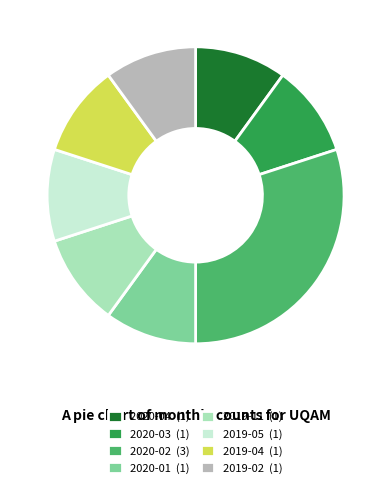

True or false: 2019-04 accounts for 18% of the total.

False